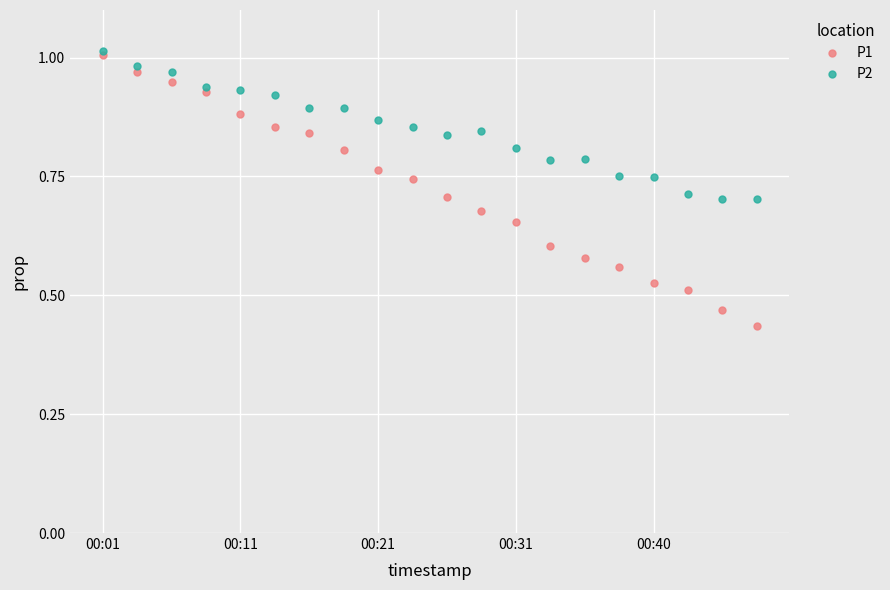

List the series in order of their overall mean, highest first.

P2, P1